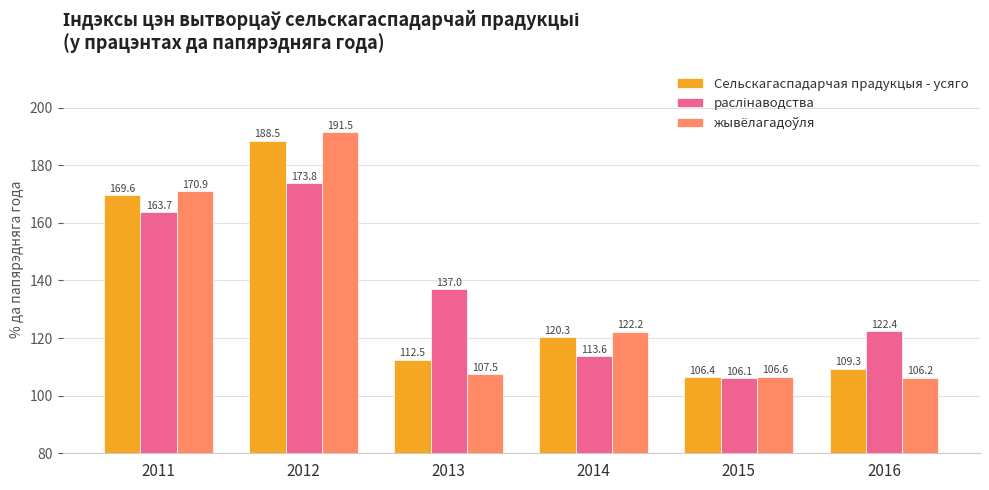

Where does the Сельскагаспадарчая прадукцыя - усяго series first go above 120?

2011